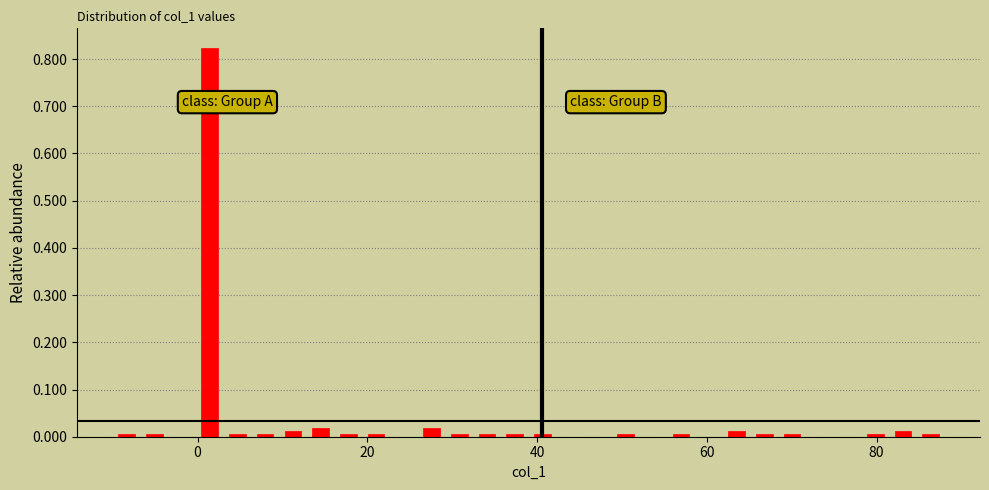

Read against the x-axis, roughly where is the centre of the tallest bar?

2